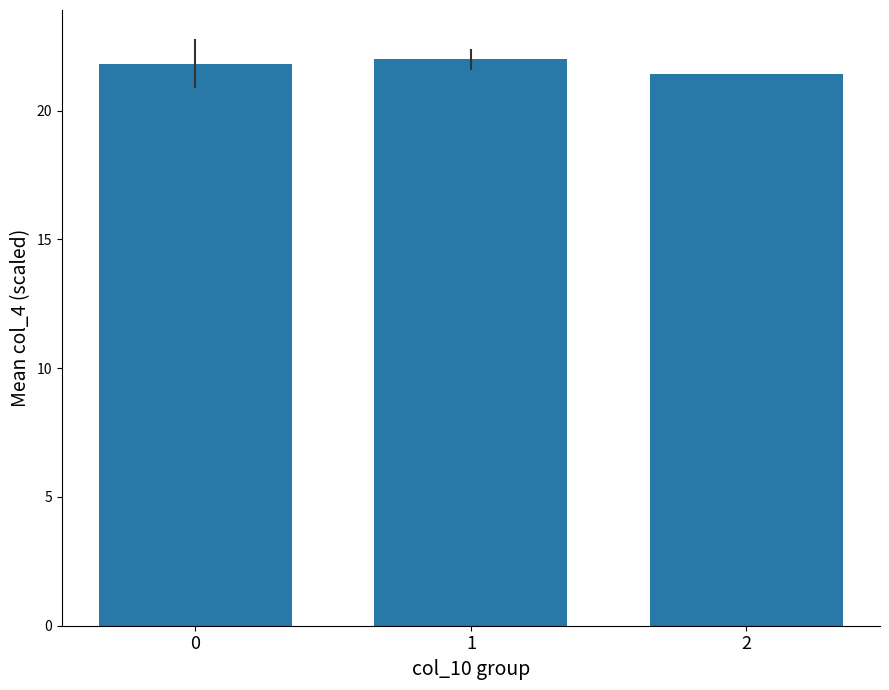

Reading left to right, what are all the values shown in this chart?

0=21.8	1=22.0	2=21.4